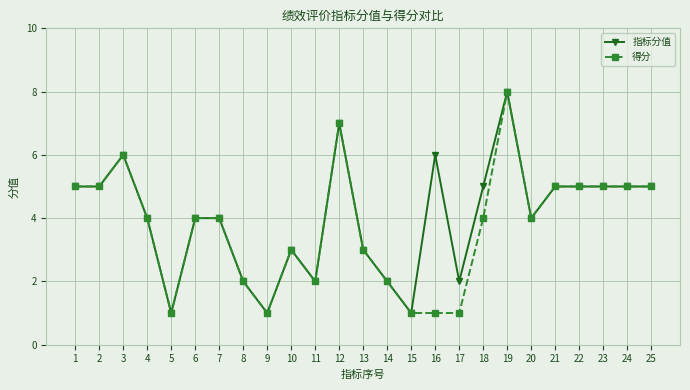

Rank the series at 18 from lowest to highest value.

得分, 指标分值